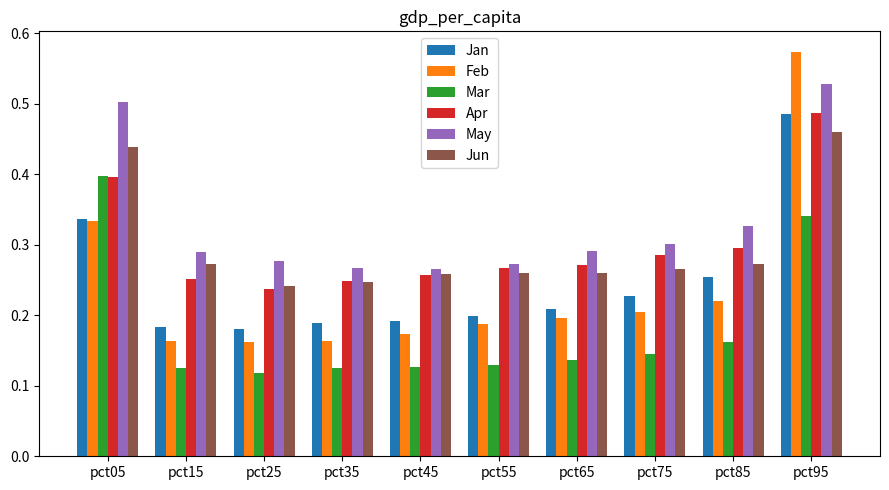

What is the sum of all Jan values?

2.5